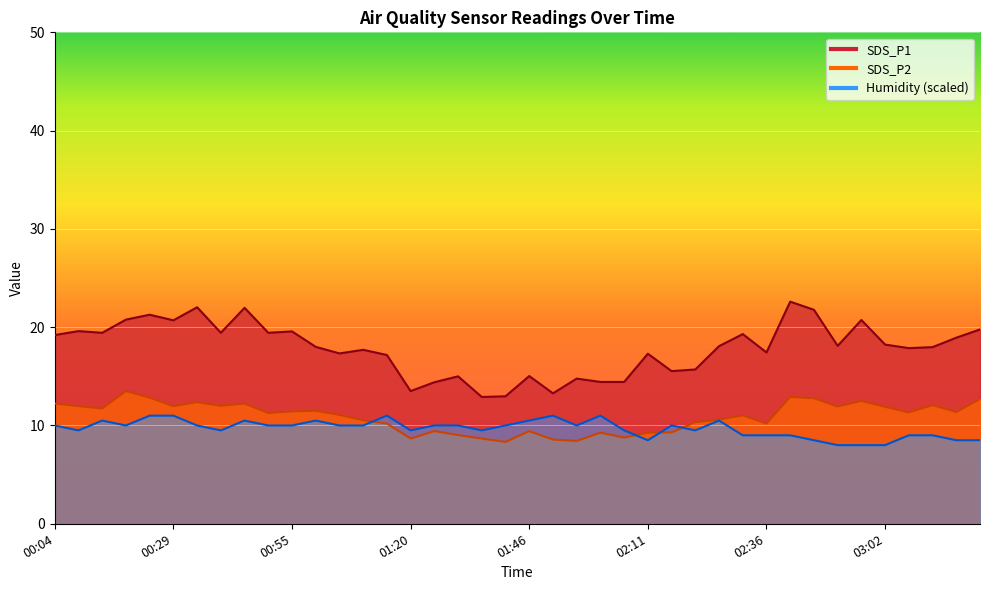

Reading right to left, transcribe all the data shown in this chart.

SDS_P1: 03:22=19.8	03:17=18.9	03:12=18.0	03:07=17.9	03:02=18.2	02:57=20.7	02:52=18.1	02:46=21.8	02:41=22.6	02:36=17.4	02:31=19.3	02:26=18.1	02:21=15.7	02:16=15.5	02:11=17.3	02:06=14.4	02:01=14.4	01:56=14.8	01:51=13.3	01:46=15.0	01:40=13.0	01:35=12.9	01:30=15.0	01:25=14.4	01:20=13.5	01:15=17.2	01:10=17.7	01:05=17.3	01:00=18.0	00:55=19.6	00:50=19.4	00:45=22.0	00:40=19.4	00:35=22.0	00:29=20.7	00:24=21.3	00:19=20.8	00:14=19.4	00:09=19.6	00:04=19.2
SDS_P2: 03:22=12.7	03:17=11.4	03:12=12.1	03:07=11.3	03:02=11.9	02:57=12.5	02:52=11.9	02:46=12.8	02:41=12.9	02:36=10.2	02:31=11.0	02:26=10.6	02:21=10.3	02:16=9.3	02:11=9.3	02:06=8.8	02:01=9.3	01:56=8.4	01:51=8.6	01:46=9.4	01:40=8.3	01:35=8.7	01:30=9.0	01:25=9.4	01:20=8.7	01:15=10.2	01:10=10.5	01:05=11.1	01:00=11.5	00:55=11.4	00:50=11.3	00:45=12.2	00:40=12.0	00:35=12.4	00:29=12.0	00:24=12.8	00:19=13.5	00:14=11.7	00:09=12.0	00:04=12.2
Humidity: 03:22=8.5	03:17=8.5	03:12=9.0	03:07=9.0	03:02=8.0	02:57=8.0	02:52=8.0	02:46=8.5	02:41=9.0	02:36=9.0	02:31=9.0	02:26=10.5	02:21=9.5	02:16=10.0	02:11=8.5	02:06=9.5	02:01=11.0	01:56=10.0	01:51=11.0	01:46=10.5	01:40=10.0	01:35=9.5	01:30=10.0	01:25=10.0	01:20=9.5	01:15=11.0	01:10=10.0	01:05=10.0	01:00=10.5	00:55=10.0	00:50=10.0	00:45=10.5	00:40=9.5	00:35=10.0	00:29=11.0	00:24=11.0	00:19=10.0	00:14=10.5	00:09=9.5	00:04=10.0